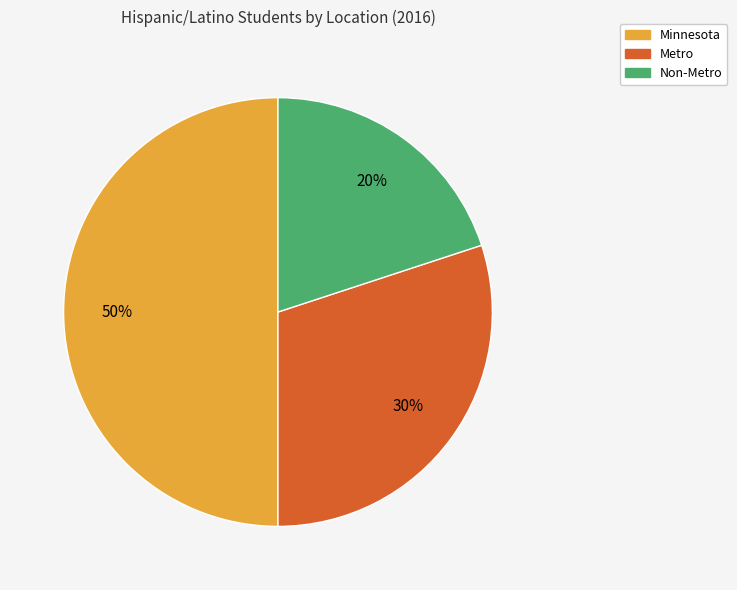

Does Non-Metro represent more than half of the total?

No